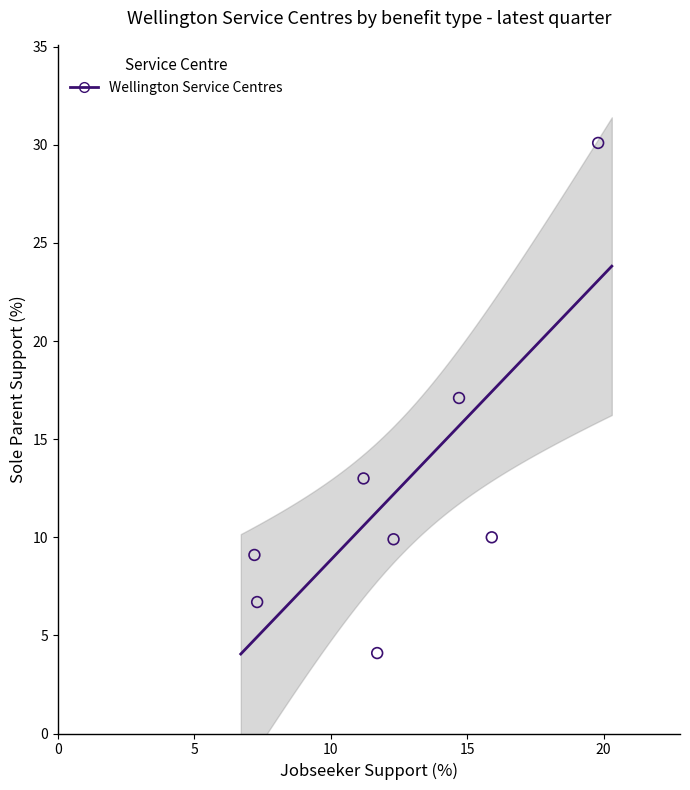

What is the range of Y values (max minus min)?

26.0